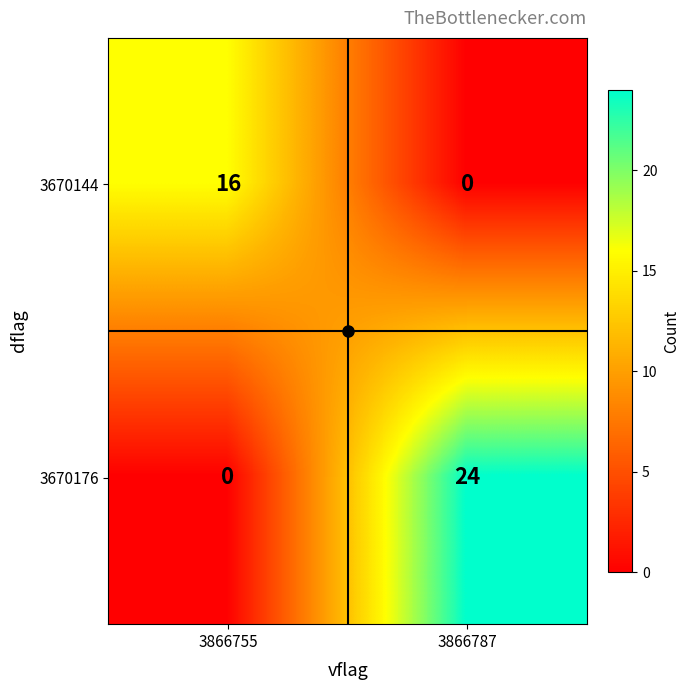

List the series in order of their peak value, lowest first.

3670144, 3670176